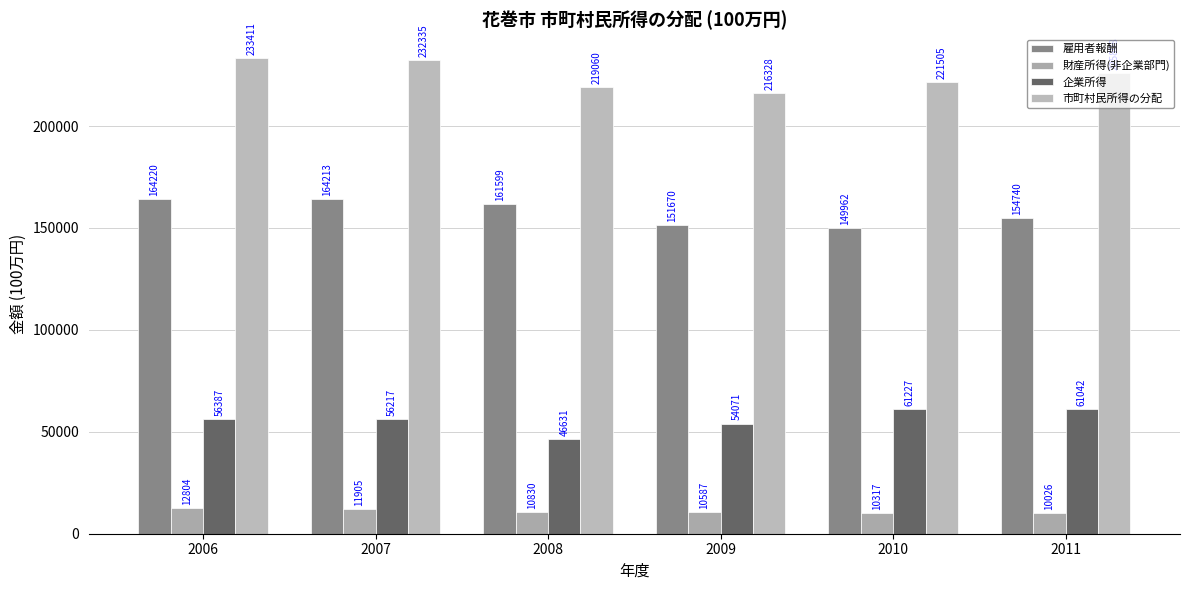

What is the sum of all 財産所得(非企業部門) values?

66469